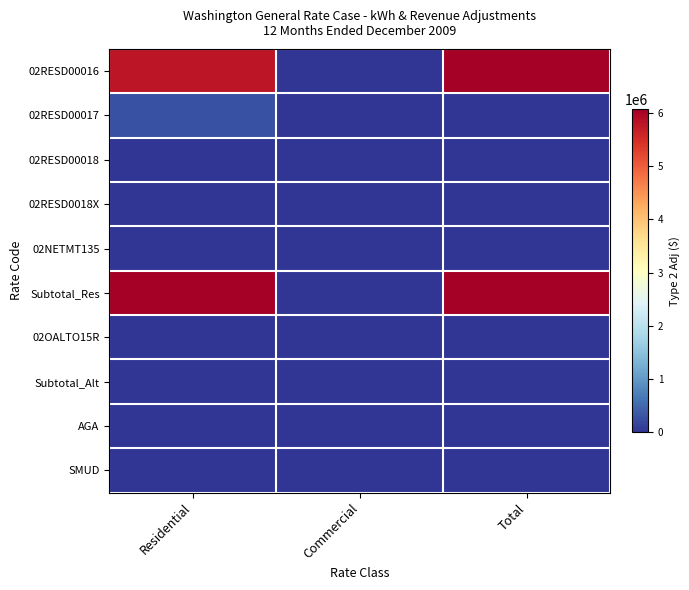

Which series has the largest total across all categories?

Subtotal_Res